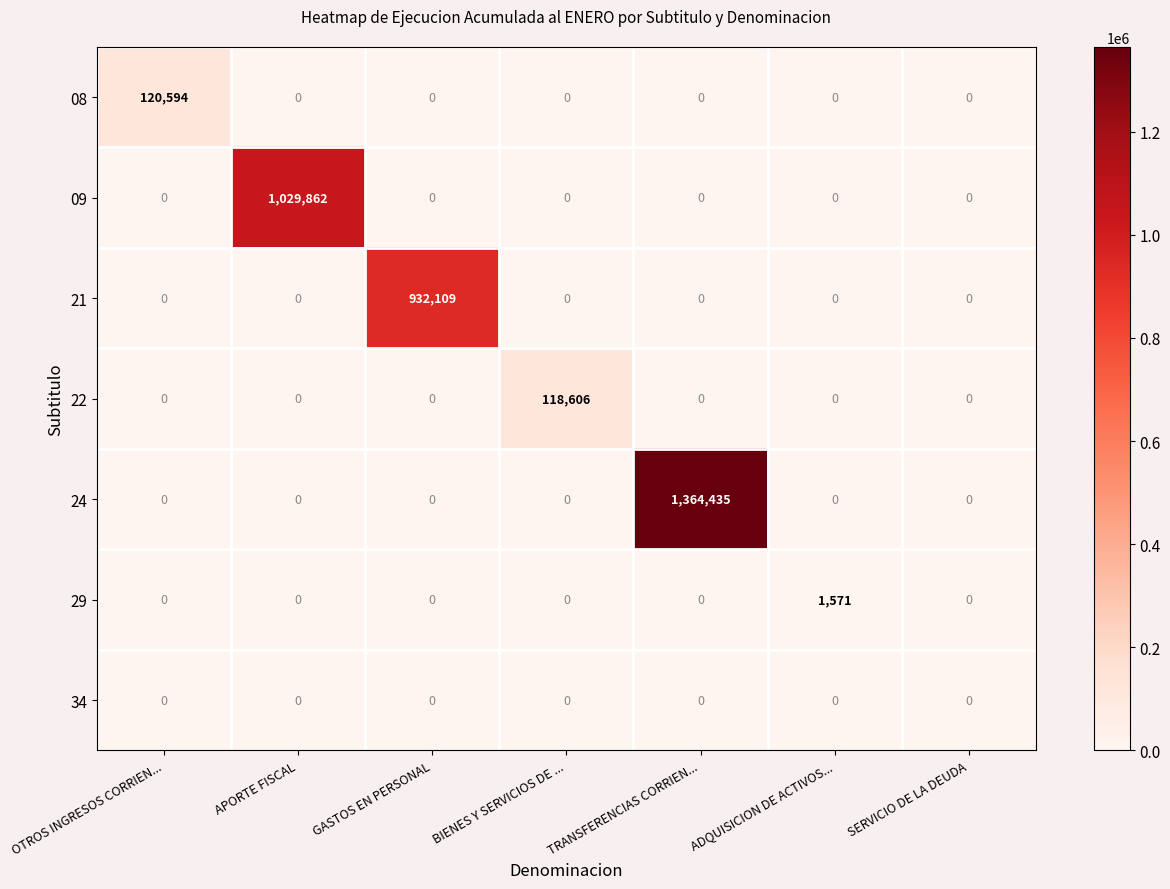

How many categories are shown in the chart?

7